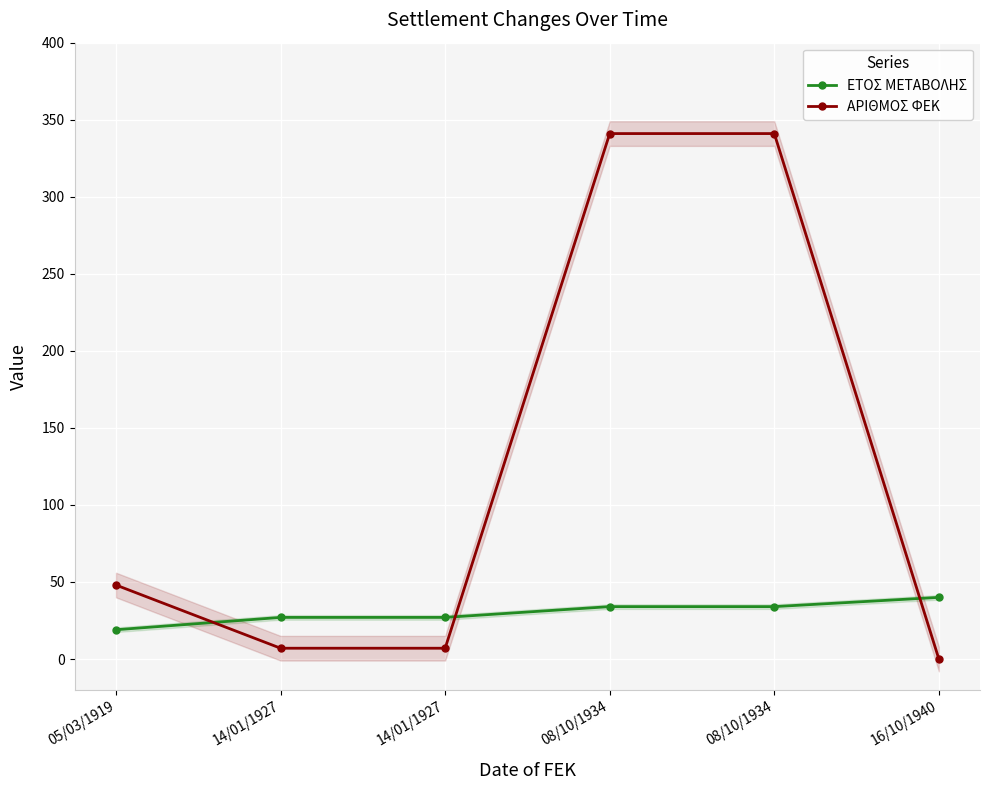

At 08/10/1934, list the series in order from smallest to largest.

ΕΤΟΣ ΜΕΤΑΒΟΛΗΣ, ΑΡΙΘΜΟΣ ΦΕΚ